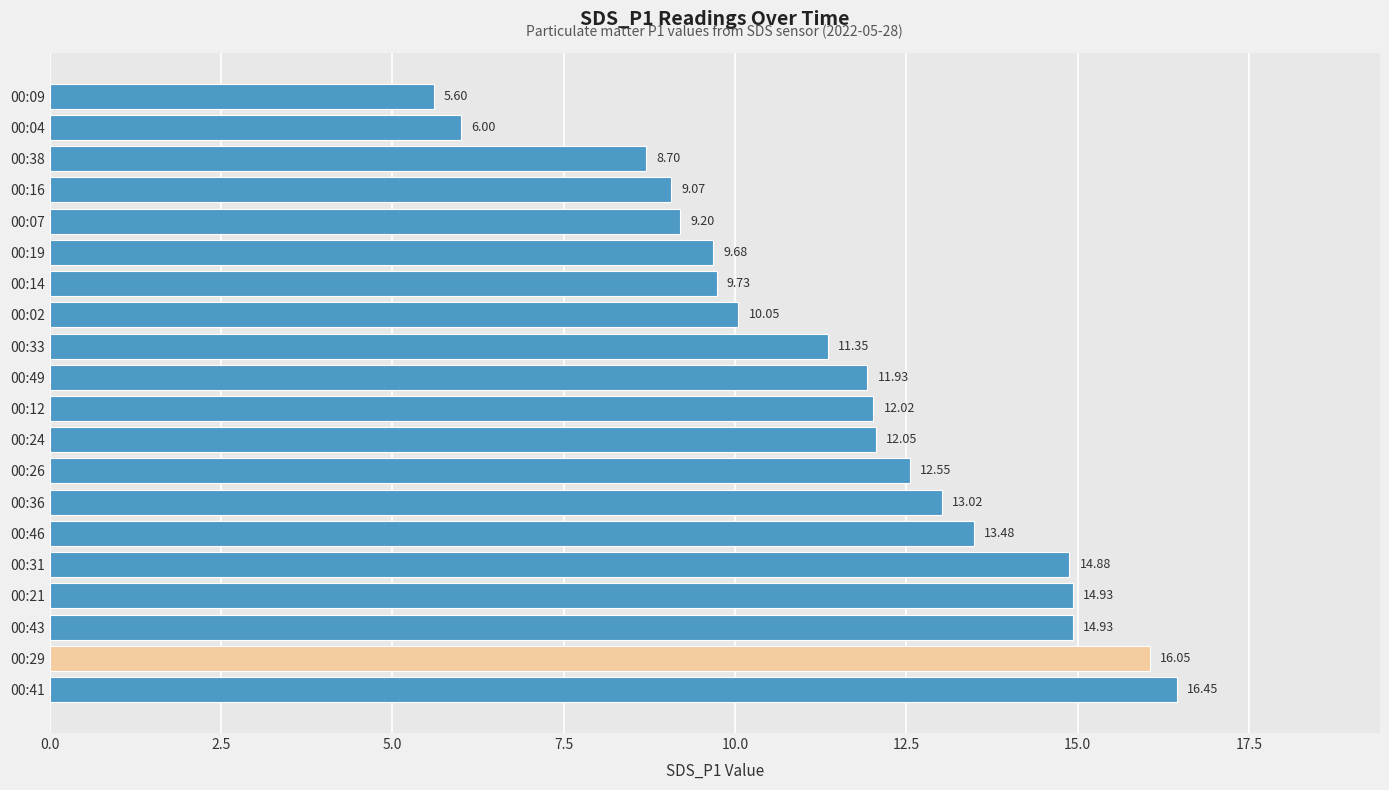

Which has a higher value, 00:41 or 00:02?

00:41